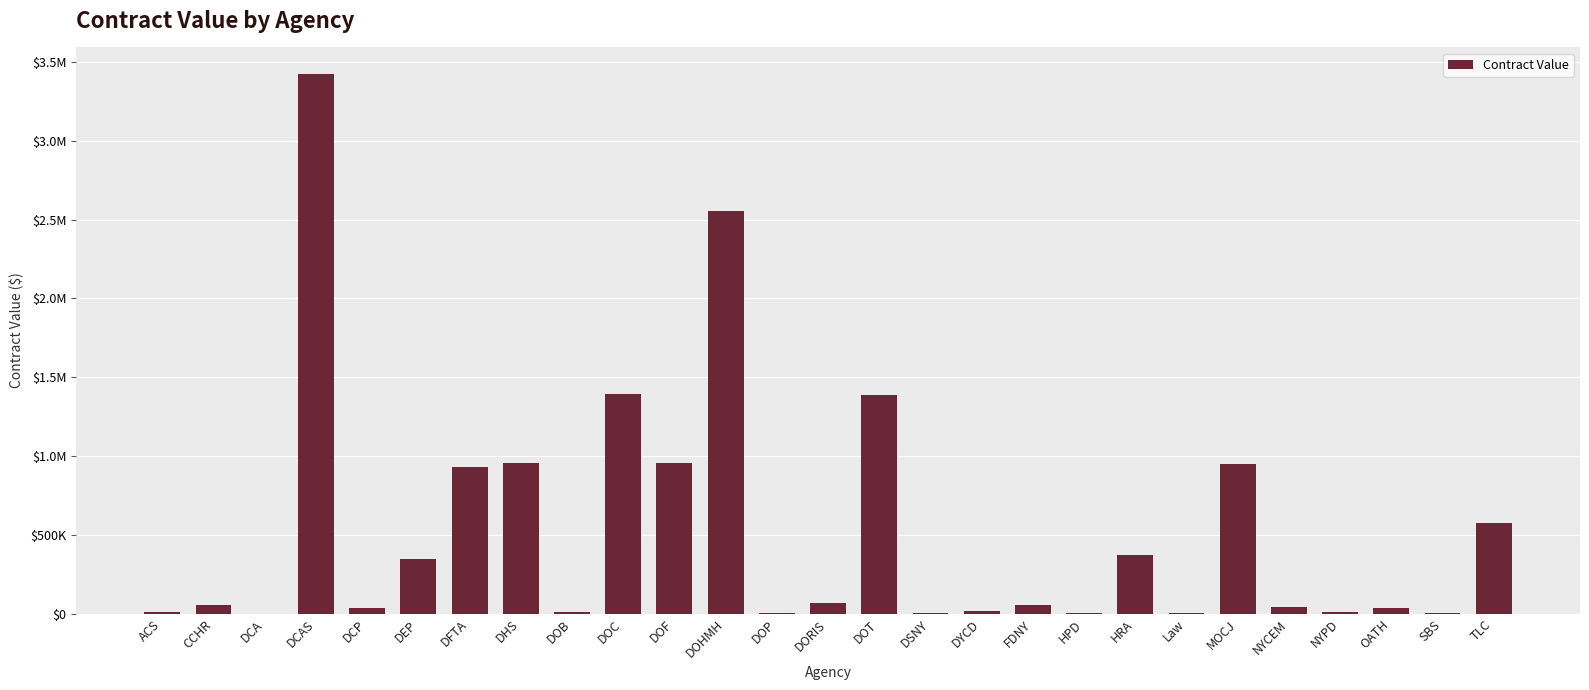

What is the greatest value displayed?

3420994.6